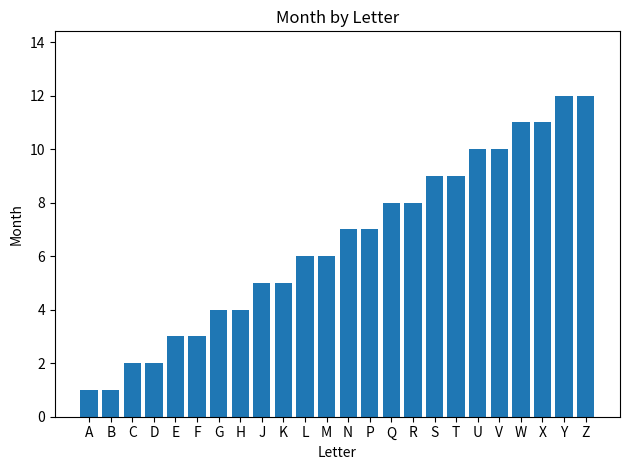

Between W and E, which is larger?

W